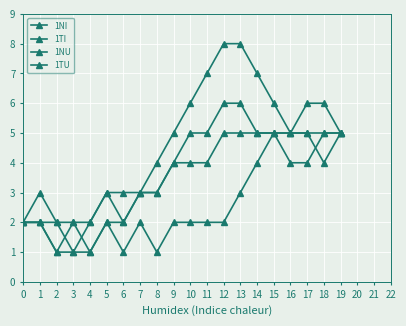

Count the number of data series in this chart.

4